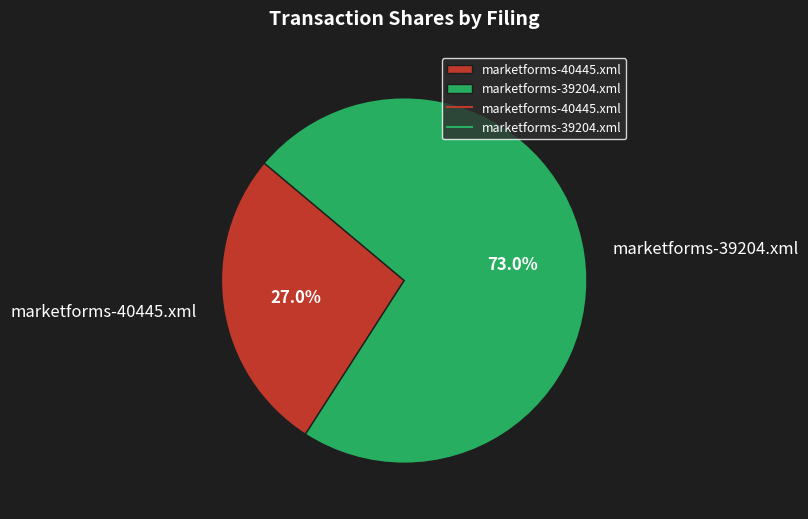

To the nearest percent, what percentage of the pie is marketforms-39204.xml?

73%